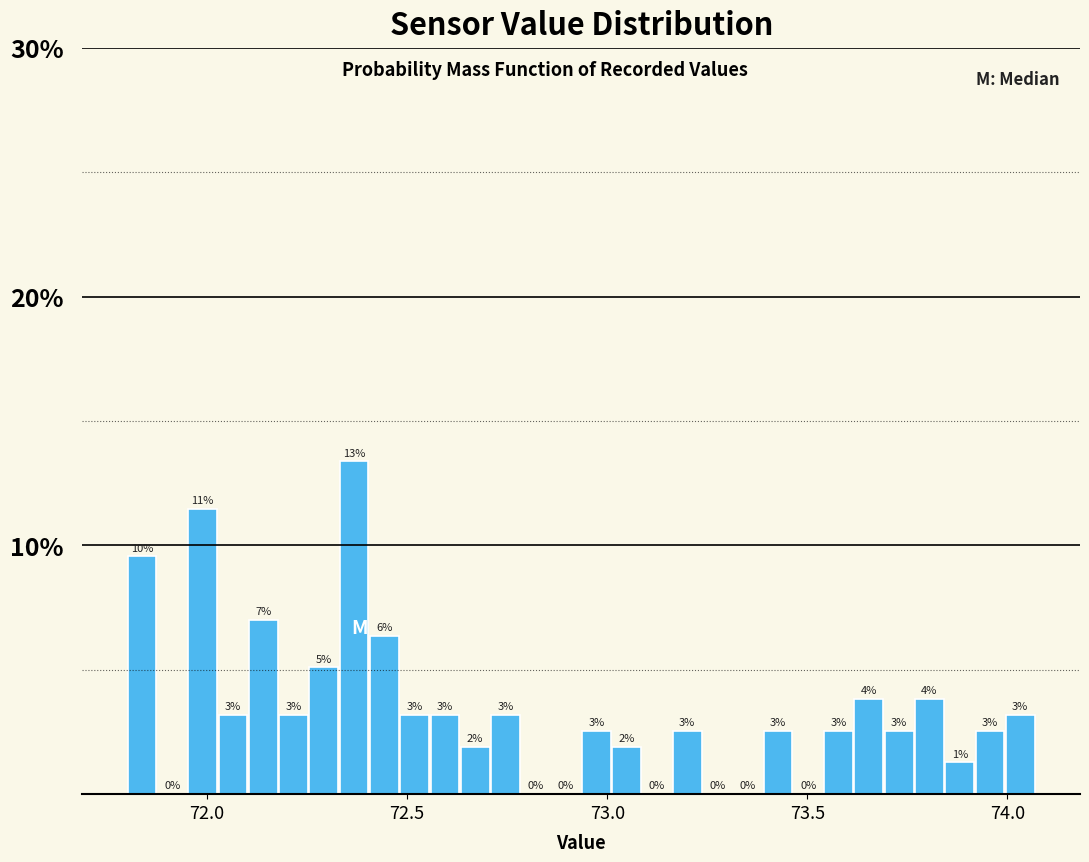

Around what value on the x-axis is the tallest bar? Give the approximate position of its centre, as read against the axis.

72.35